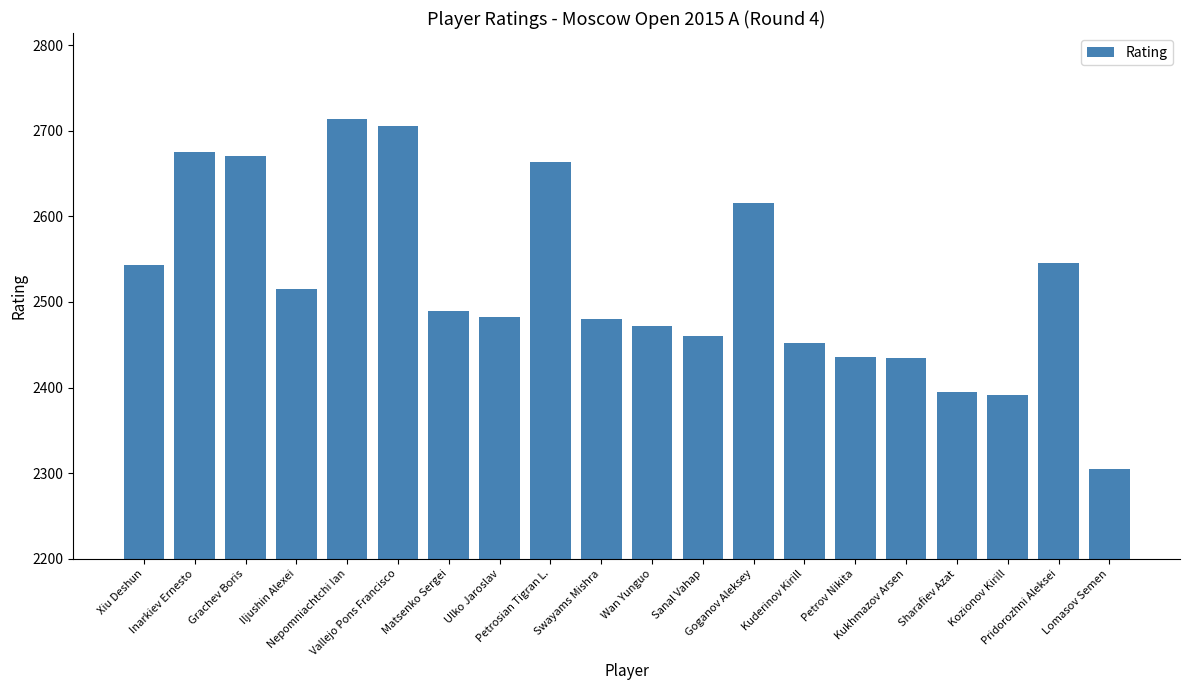

What is the value of the 16th bar from the left?

2434